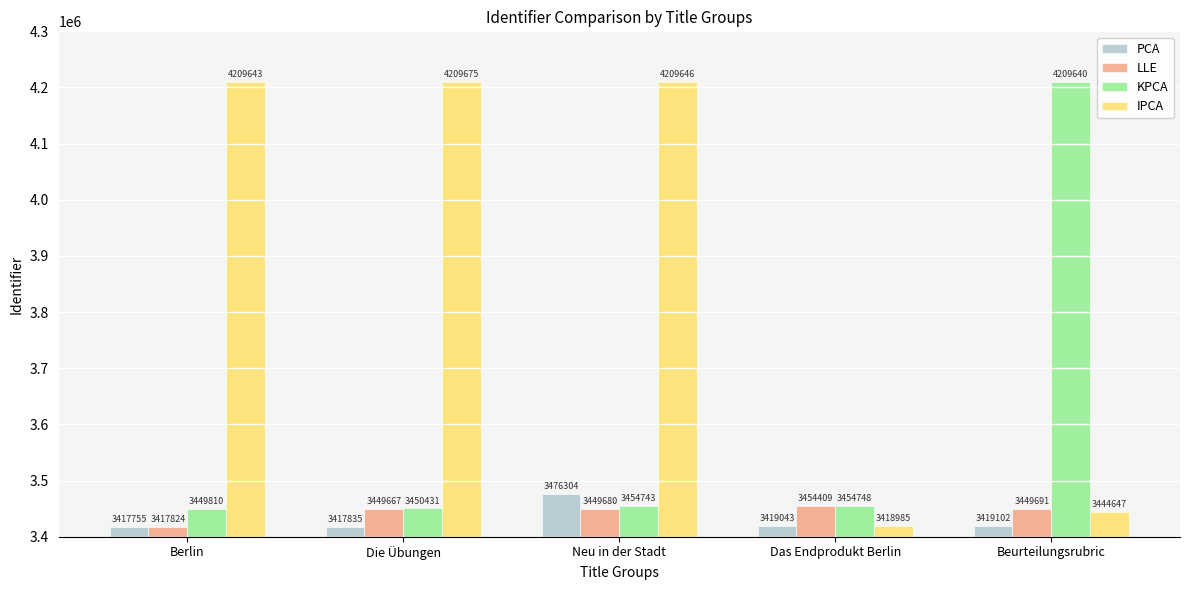

The value of LLE at Neu in der Stadt is 3449680. True or false?

True